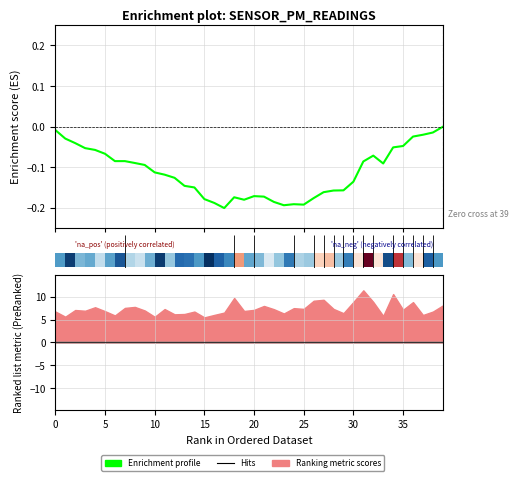

Reading left to right, transcribe all the data shown in this chart.

-0.0	-0.0	-0.0	-0.1	-0.1	-0.1	-0.1	-0.1	-0.1	-0.1	-0.1	-0.1	-0.1	-0.1	-0.1	-0.2	-0.2	-0.2	-0.2	-0.2	-0.2	-0.2	-0.2	-0.2	-0.2	-0.2	-0.2	-0.2	-0.2	-0.2	-0.1	-0.1	-0.1	-0.1	-0.1	-0.0	-0.0	-0.0	-0.0	-0.0